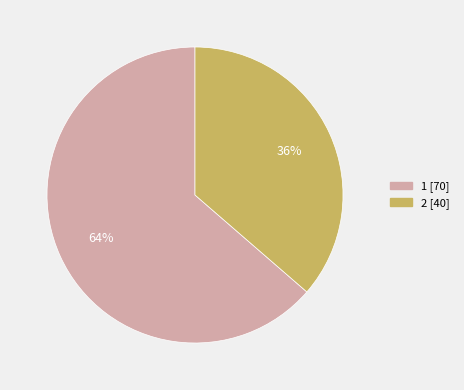

Does any single category account for the majority?

Yes